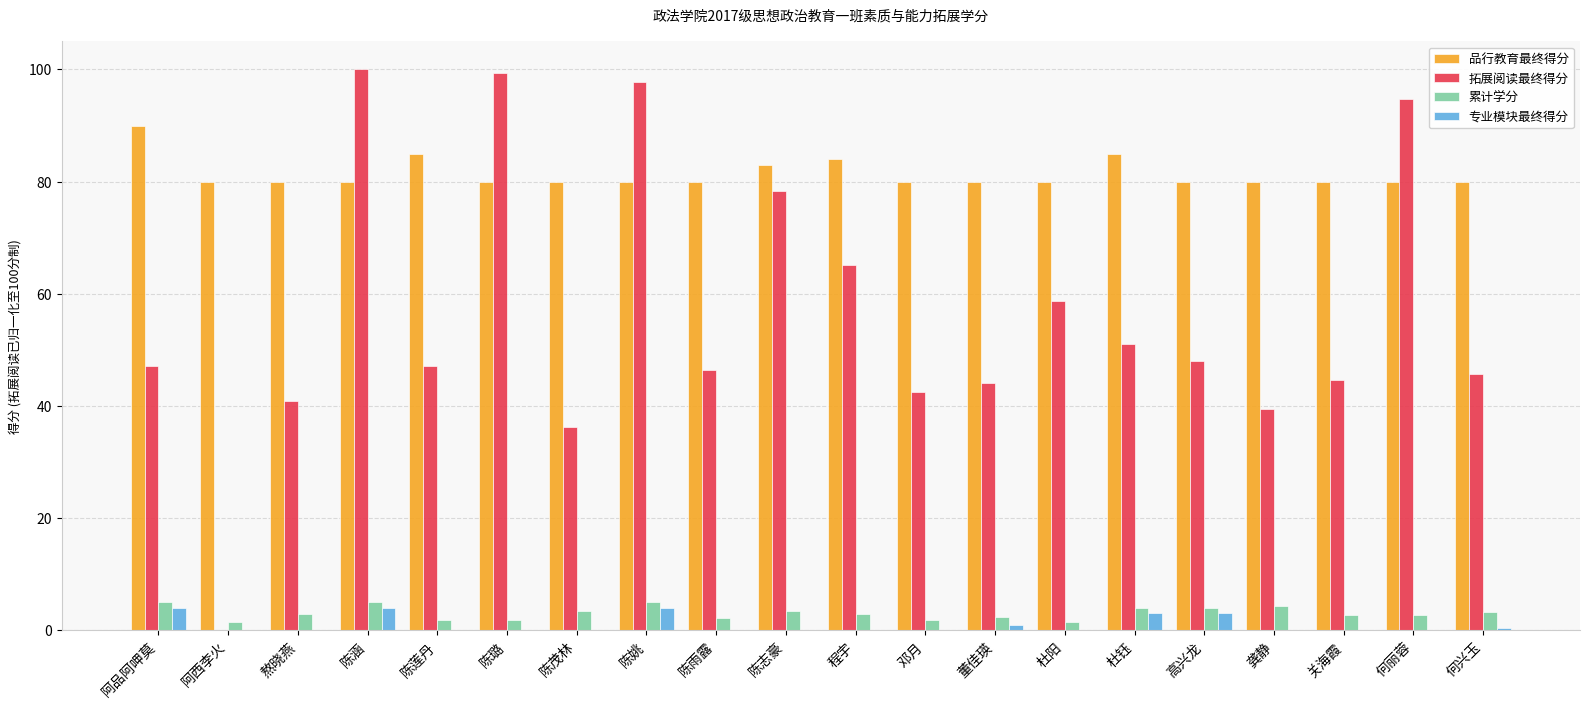

What is the approximate value of 拓展阅读最终得分 at 龚静?

39.4